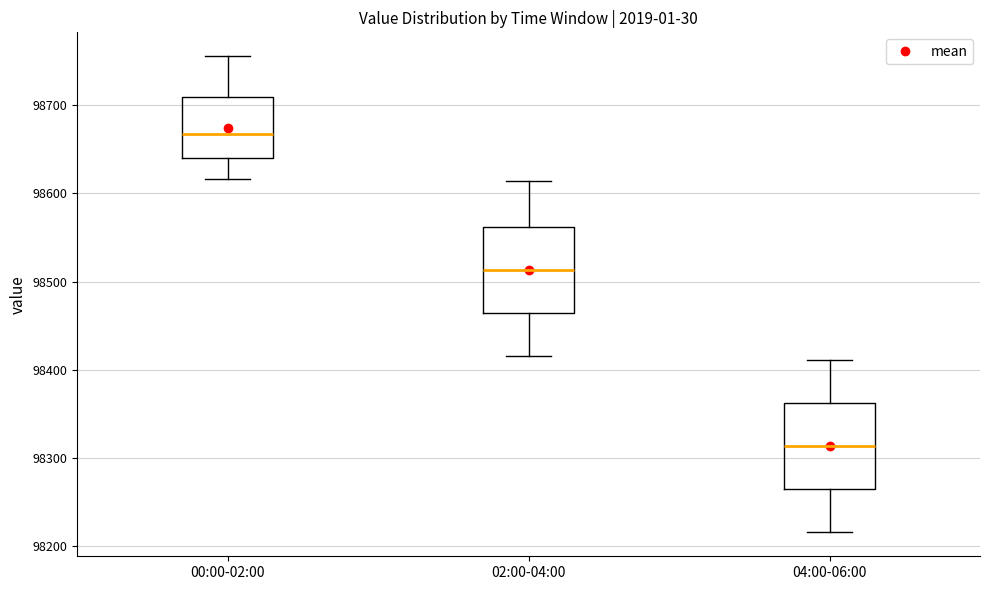

Reading left to right, transcribe this box plot: for each box, give where its median line is, the range the box spans, and where its two whiskers end, as read against the y-axis. The values are not printed on the chart, so give them approximately, as read against the axis.

00:00-02:00: median 98670, box 98640 to 98710, whiskers 98620 to 98760
02:00-04:00: median 98510, box 98460 to 98560, whiskers 98420 to 98610
04:00-06:00: median 98310, box 98260 to 98360, whiskers 98220 to 98410